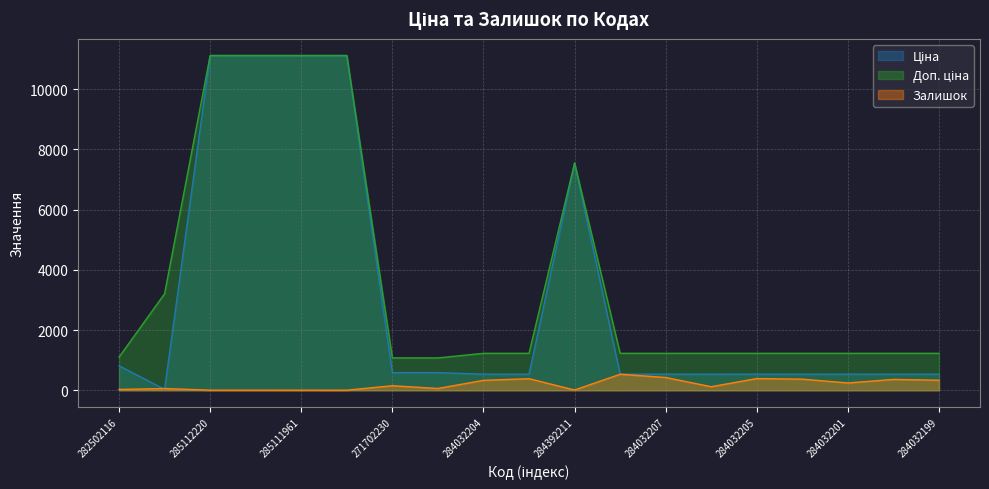

Reading left to right, what are all the values shown in this chart?

Ціна: 813.0	32.0	11113.6	11113.6	11113.6	11113.6	586.0	586.0	535.4	535.4	7545.9	535.4	535.4	535.4	535.4	535.4	535.4	535.4	535.4
Доп. ціна: 1101.8	3205.0	11113.6	11113.6	11113.6	11113.6	1074.5	1074.5	1227.2	1227.2	7545.9	1227.2	1227.2	1227.2	1227.2	1227.2	1227.2	1227.2	1227.2
Залишок: 27.4	57.8	3.7	3.7	3.7	3.1	151.1	59.5	329.7	384.4	8.5	532.6	423.8	118.4	388.6	369.3	243.2	360.3	333.9